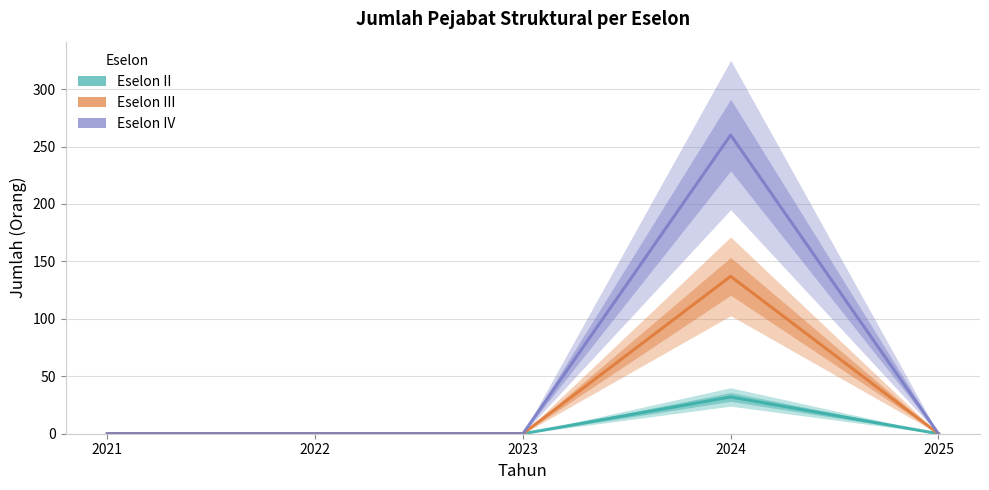

Is the value of Eselon II at 2022 greater than the value of Eselon III at 2023?

No